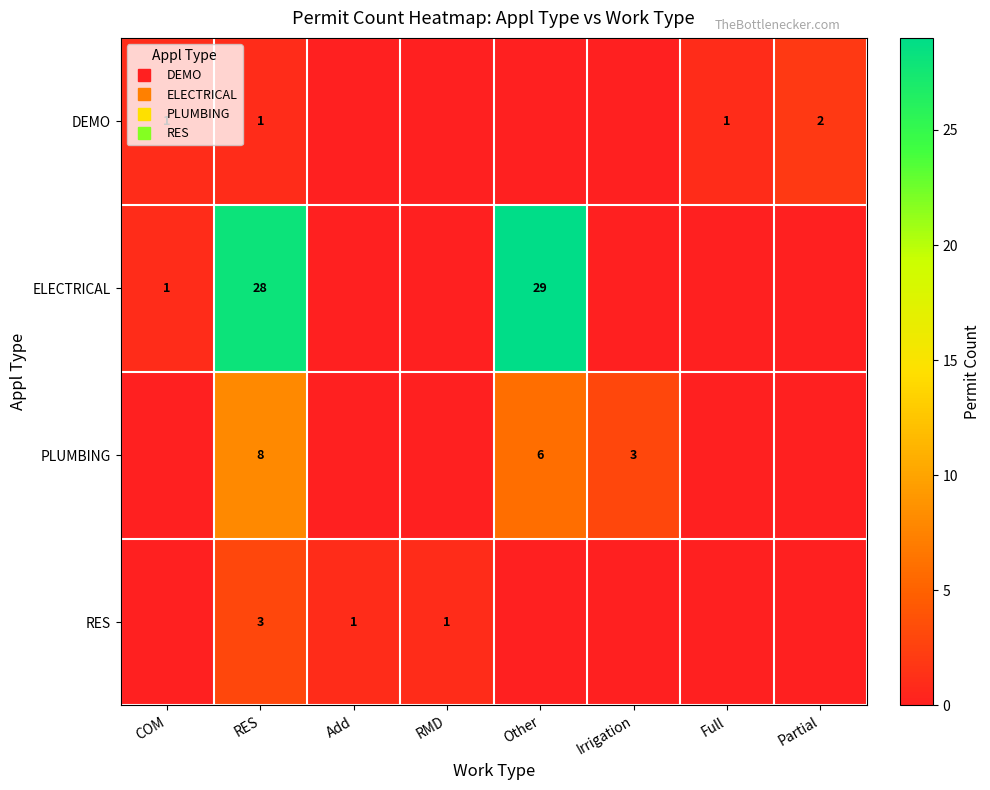

The ELECTRICAL series shows -15 at Full. True or false?

False